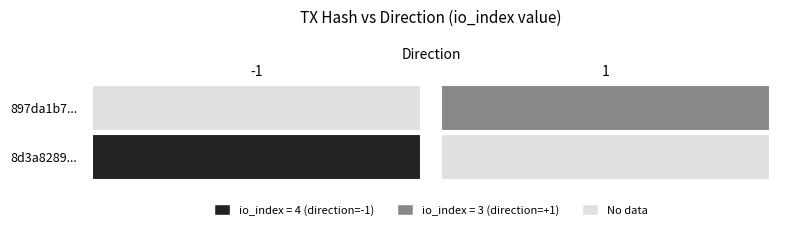

The value of 8d3a828954605fc316119e196940345eb539db1 at direction is -1.0. True or false?

True